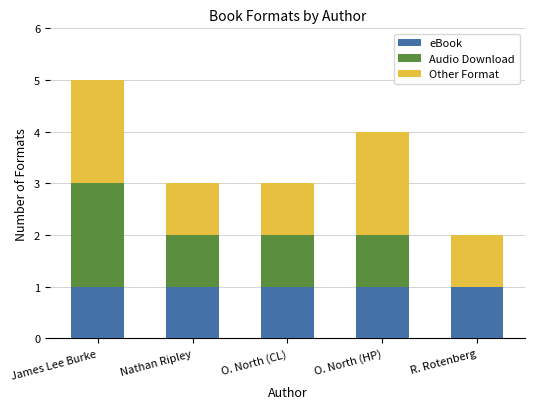

The value of eBook at O. North (CL) is 1. True or false?

True